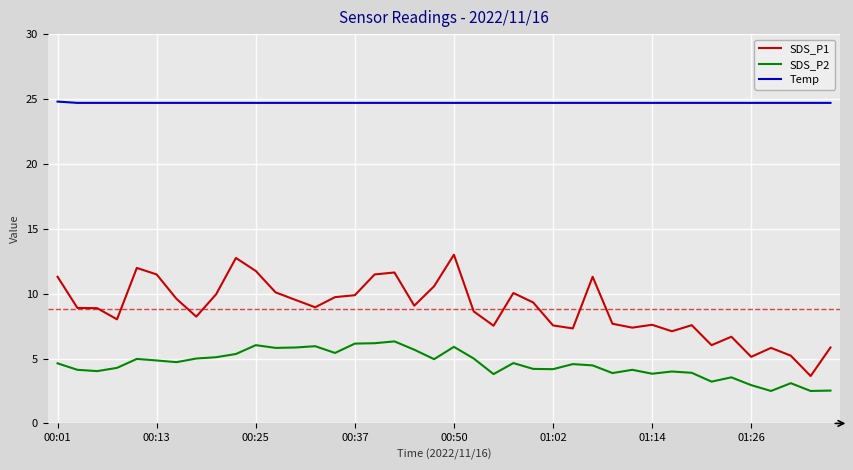

What is the maximum value shown in the chart?

24.8